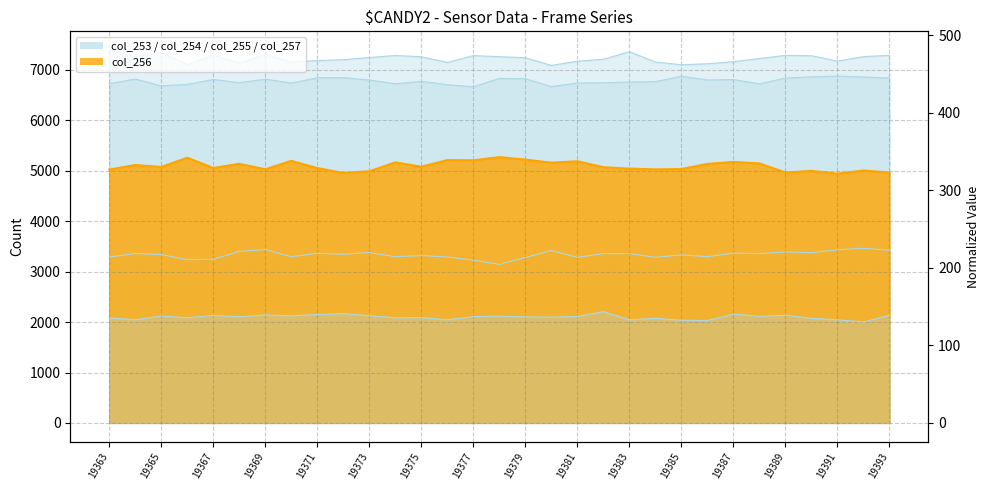

What is the smallest value displayed?

2003